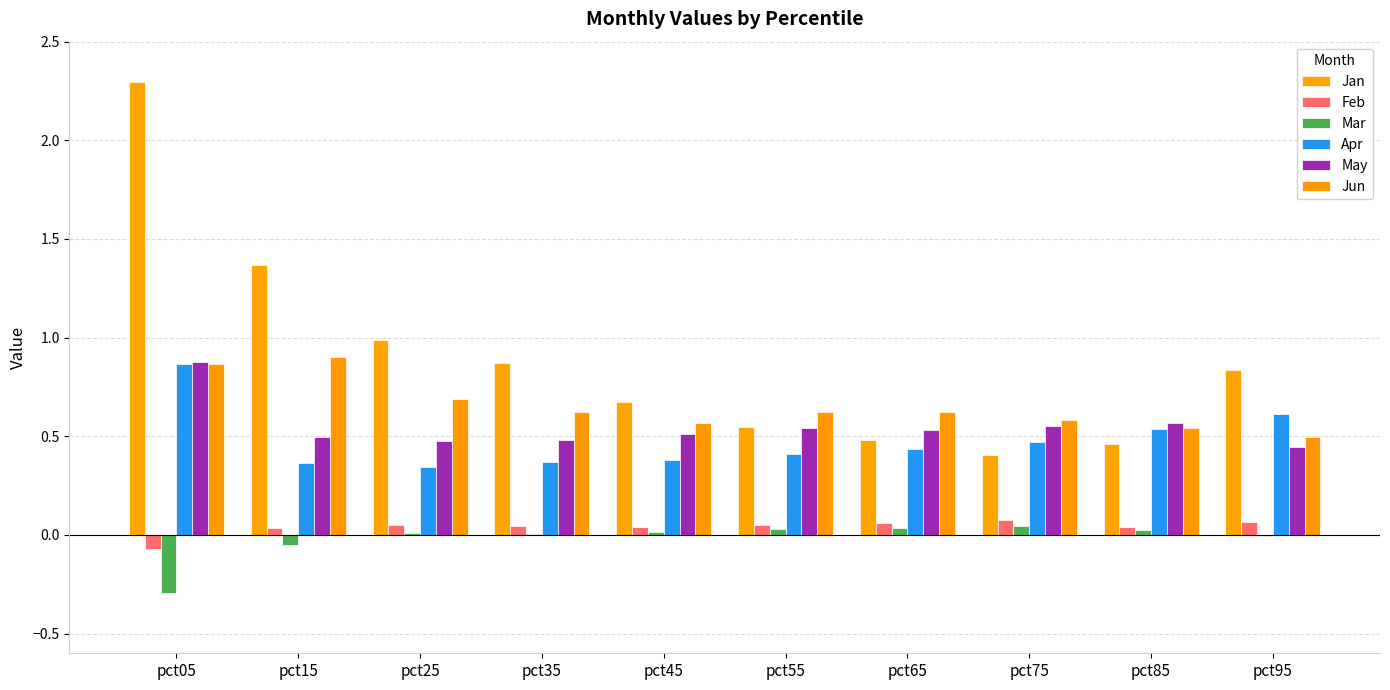

How many categories are shown in the chart?

10